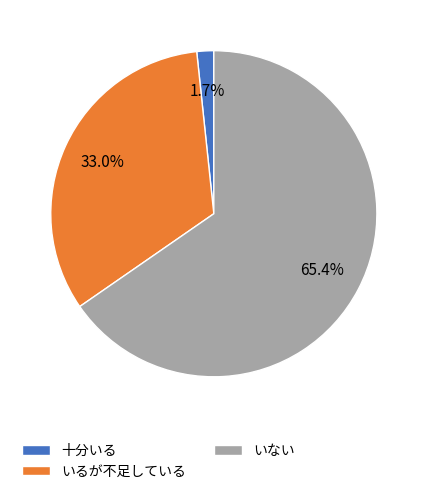

Which has a higher value, いるが不足している or 十分いる?

いるが不足している